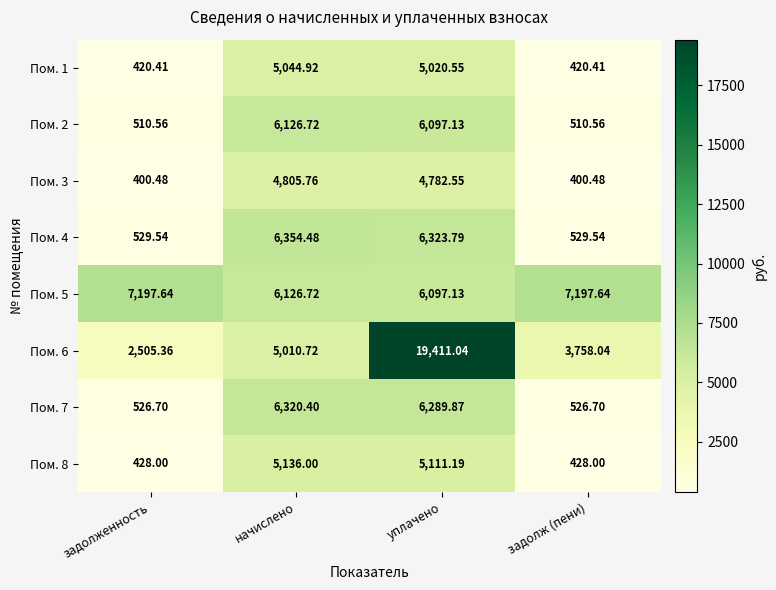

Where is Пом. 7 nearest to the value 3423?

уплачено